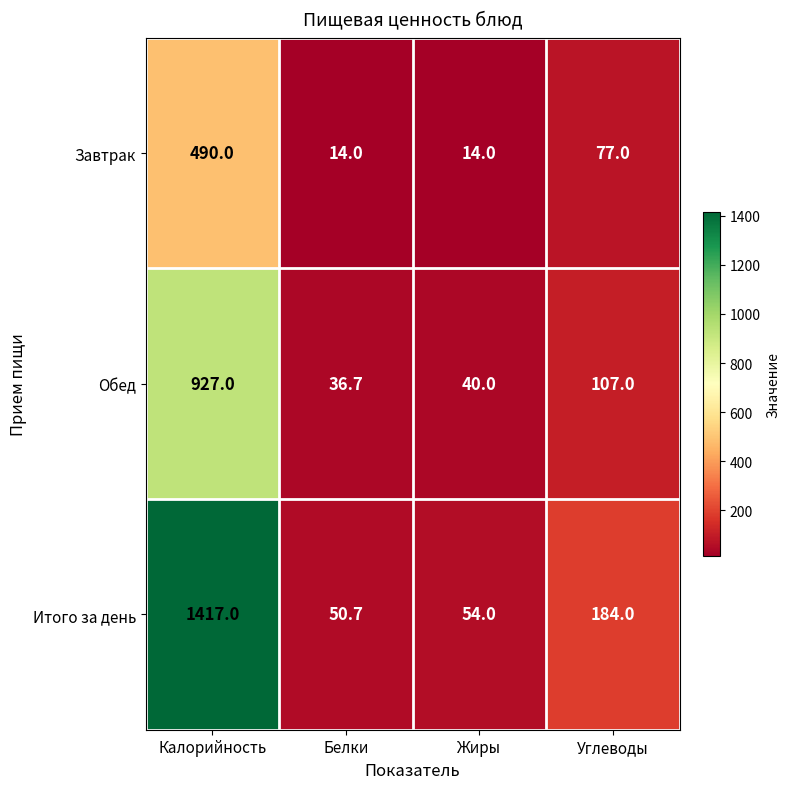

What is the difference between the Обед values at Углеводы and Белки?

70.3